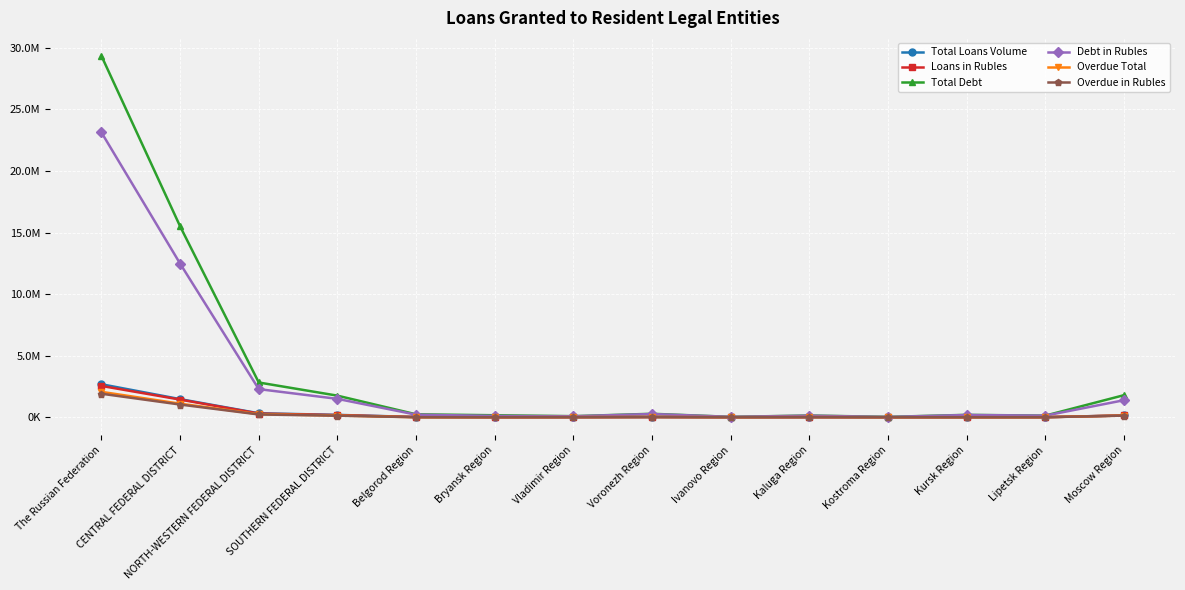

What are all the series names shown in the legend?

Total Loans Volume, Loans in Rubles, Total Debt, Debt in Rubles, Overdue Total, Overdue in Rubles